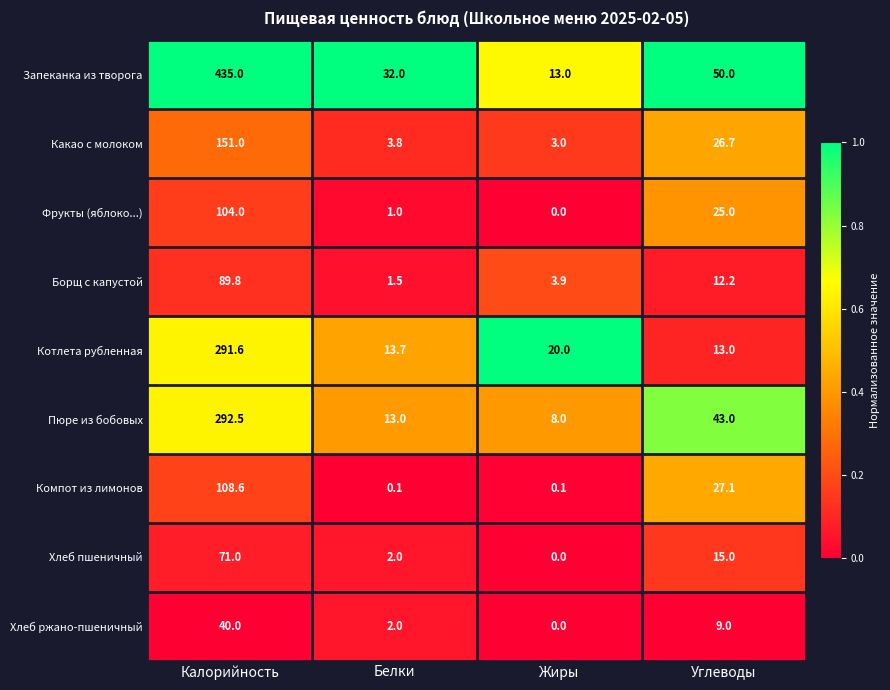

List the labels in order of Какао с молоком value, largest first.

Калорийность, Углеводы, Белки, Жиры